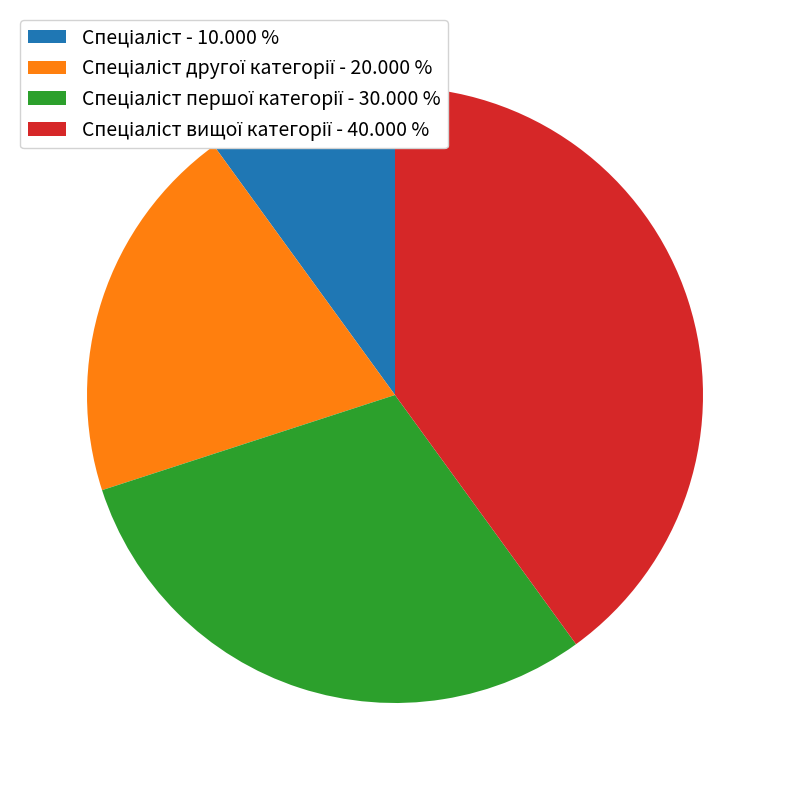

Does any single category account for the majority?

No